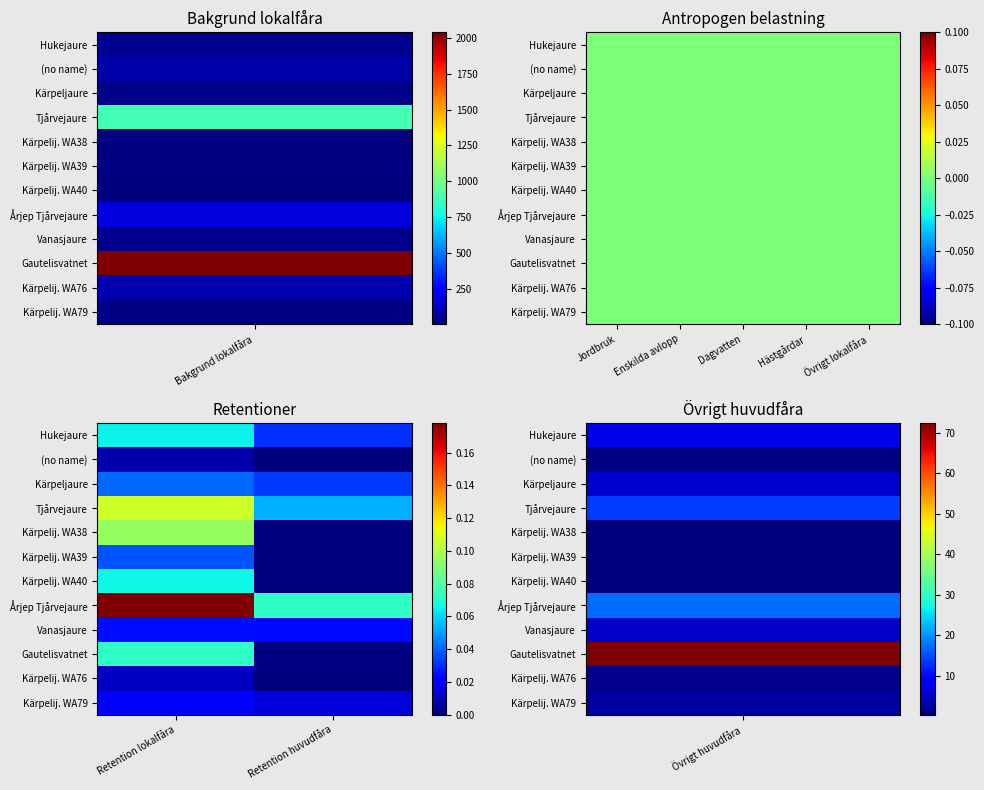

Is it true that Kärpelij. WA38 equals 0.1 at Retention lokalfåra?

True